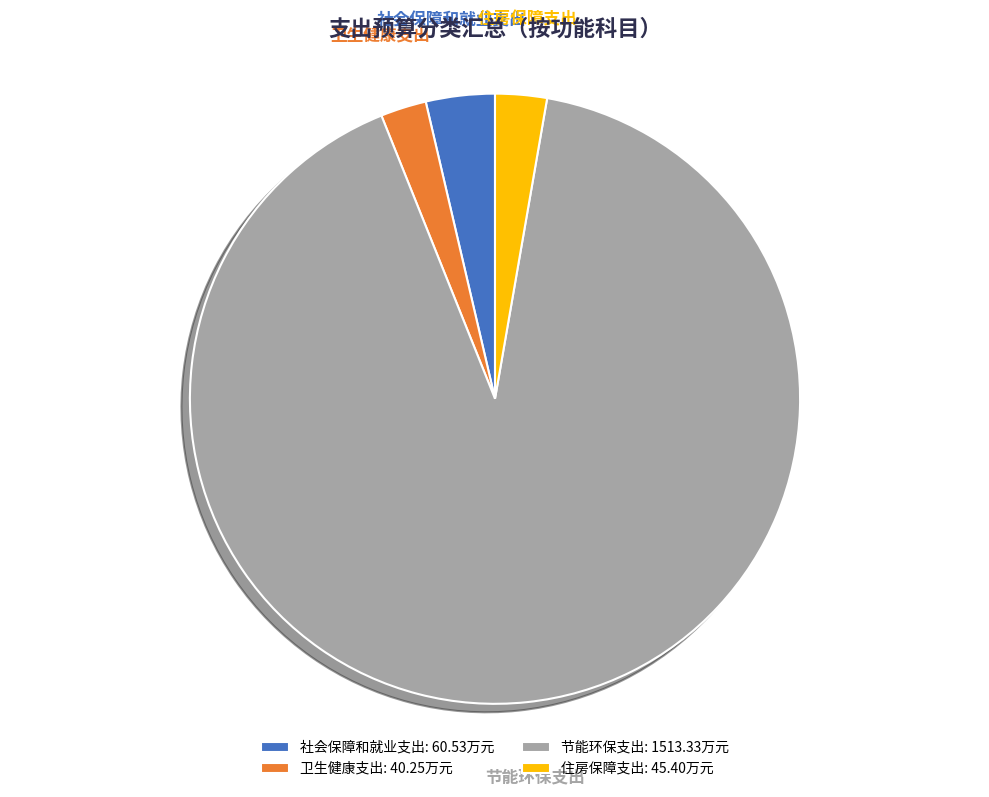

To the nearest percent, what percentage of the pie is 卫生健康支出?

2%